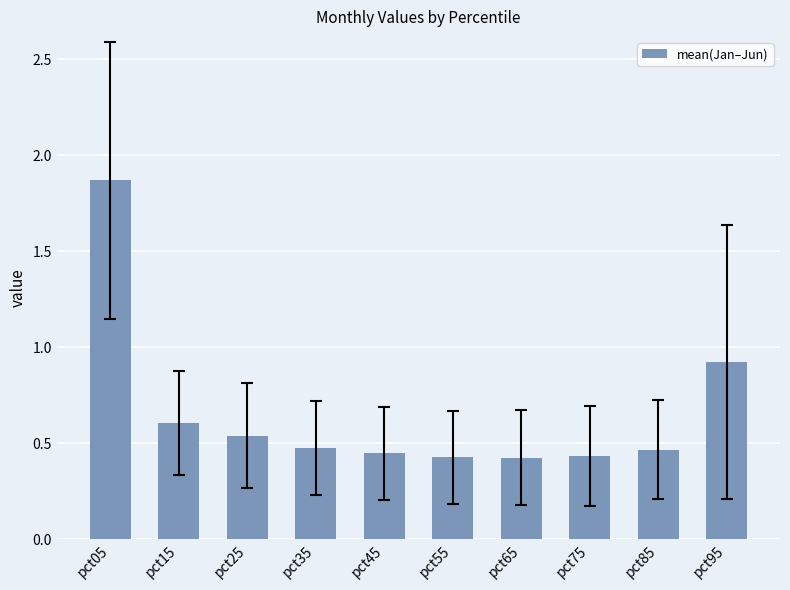

How many series are shown in this chart?

1